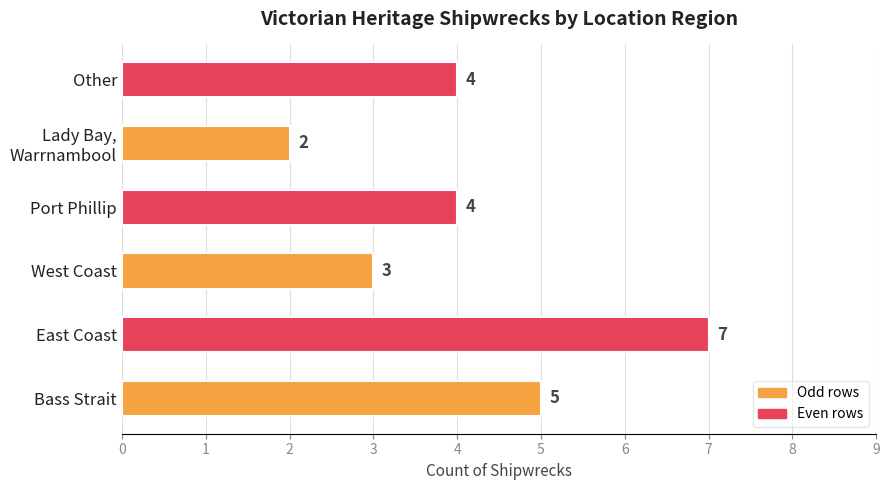

What is the maximum value shown in the chart?

7